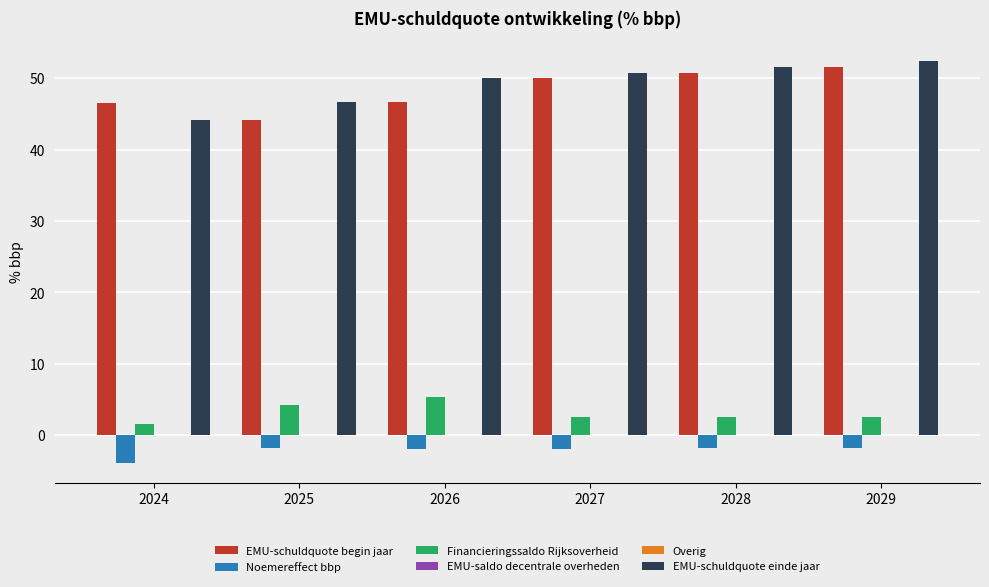

Is it true that Financieringssaldo Rijksoverheid equals 2.5 at 2028?

True